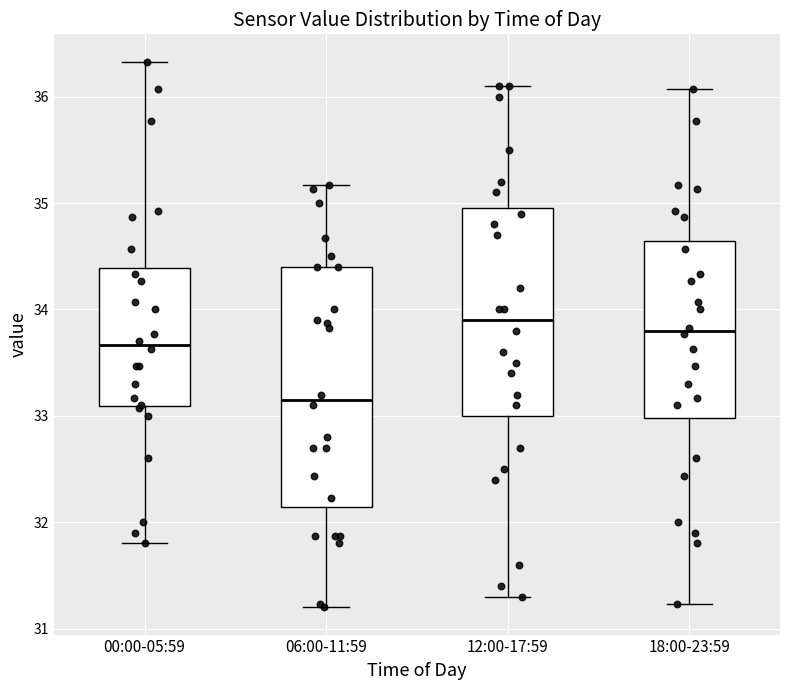

Which box's median line is the lowest?

06:00-11:59